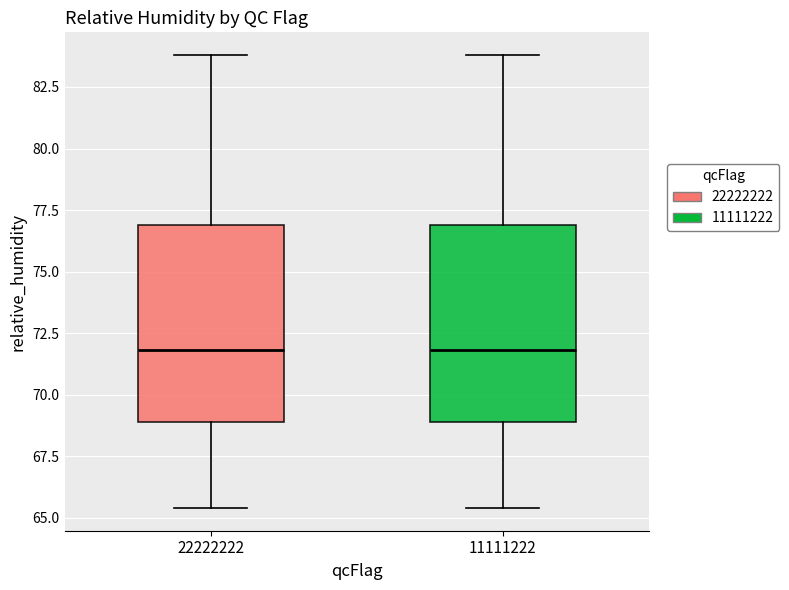

Reading left to right, read every box against the y-axis: the position of its median line, the range the box covers, and the ends of its whiskers. The values are not printed on the chart, so give them approximately, as read against the axis.

22222222: median 72.0, box 69.0 to 77.0, whiskers 65.5 to 84.0
11111222: median 72.0, box 69.0 to 77.0, whiskers 65.5 to 84.0